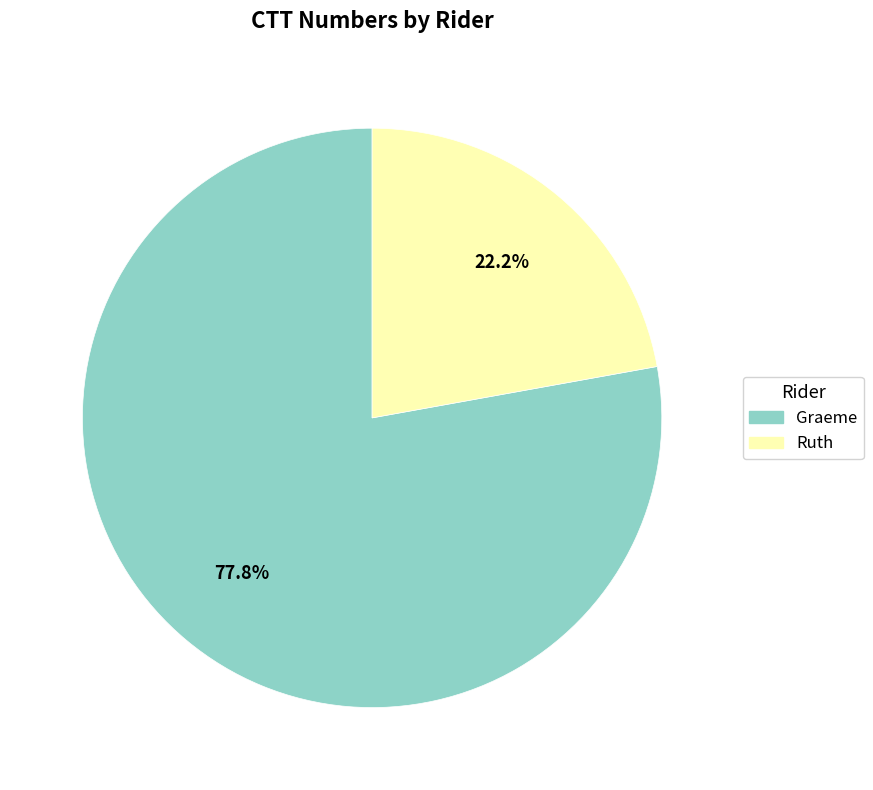

Is there any slice that represents more than half of the pie?

Yes